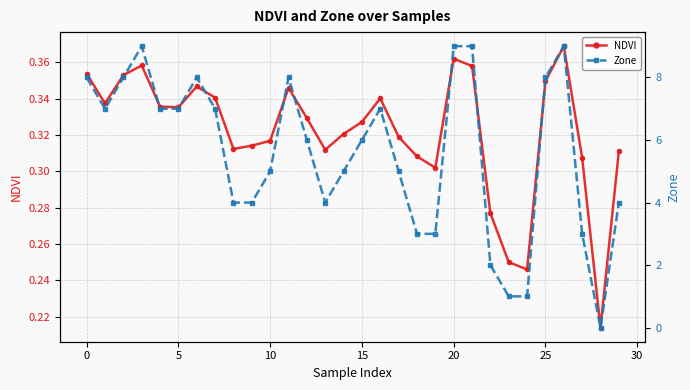

What is the maximum value shown in the chart?

9.0